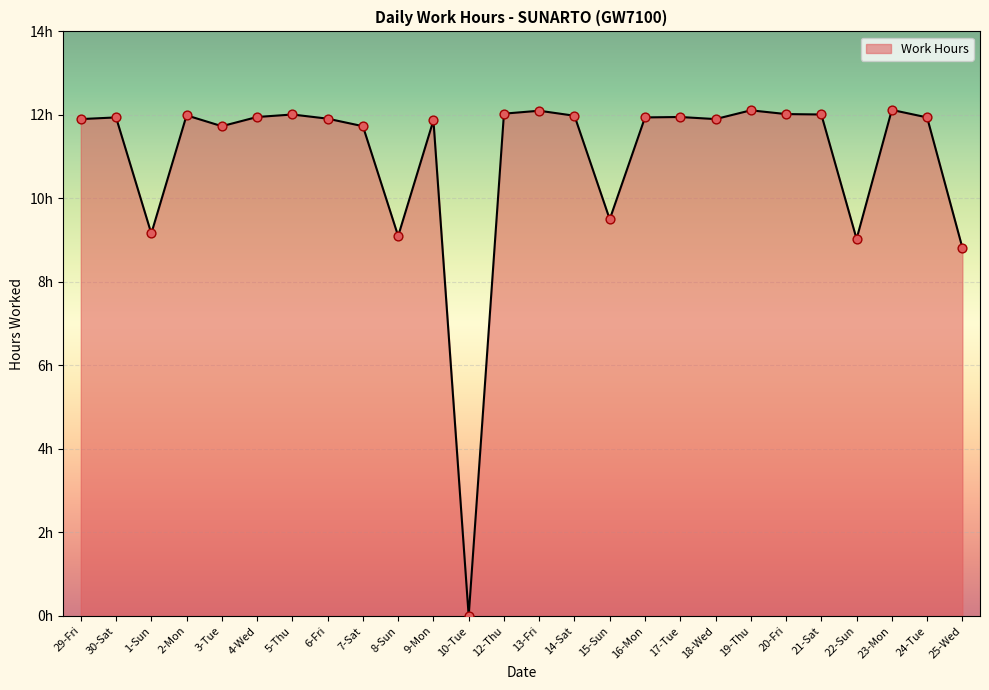

Which has a higher value, 23-Mon or 10-Tue?

23-Mon